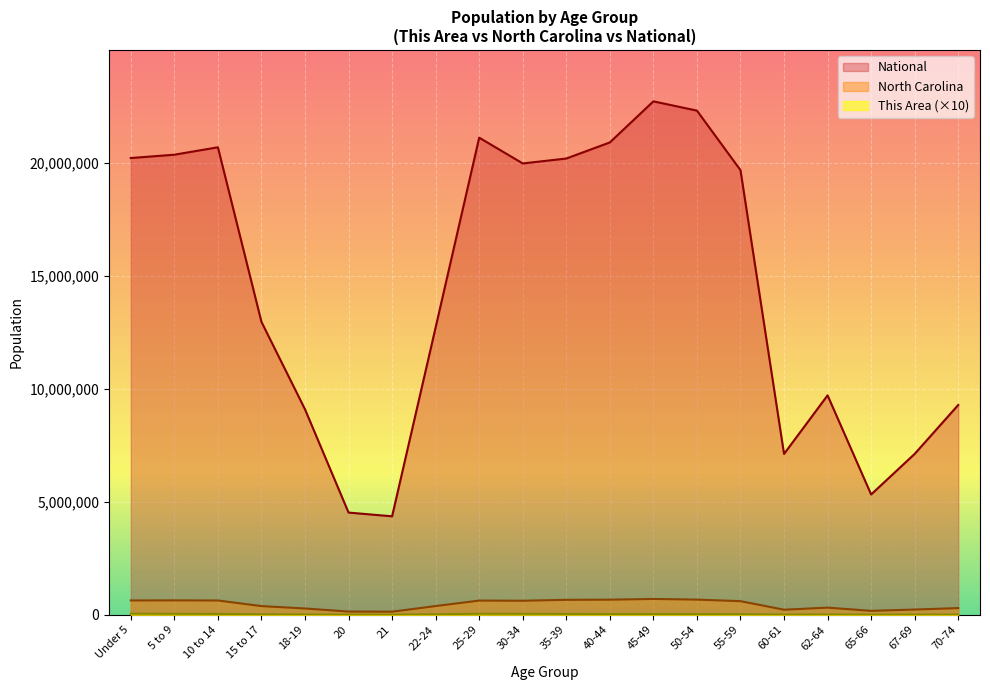

Rank the series at 5 to 9 from lowest to highest value.

This Area, North Carolina, National